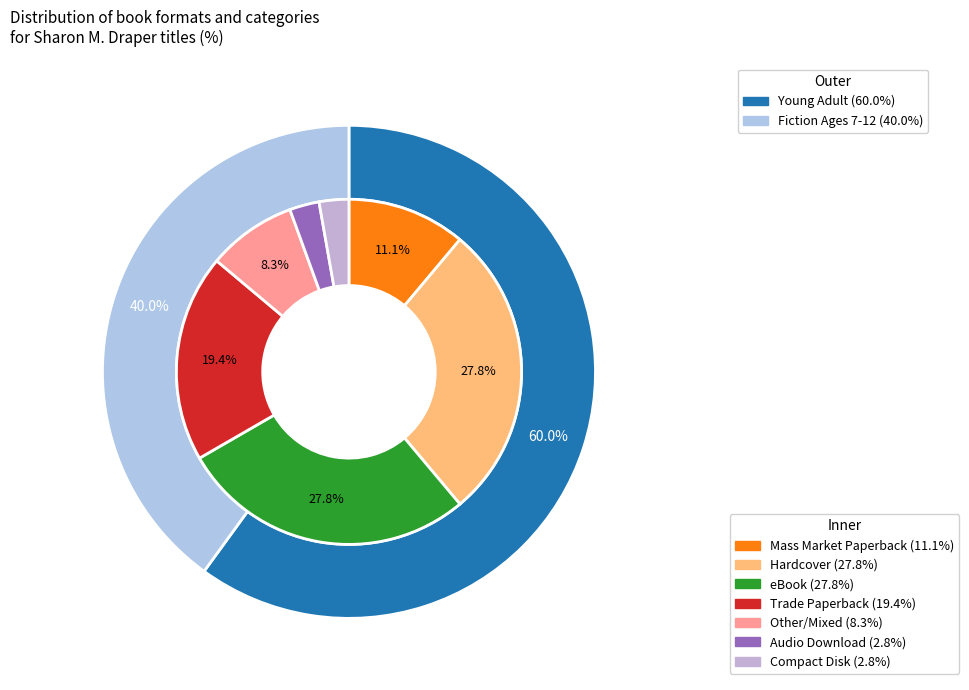

The Copper Sun slice represents 11% of the pie. True or false?

False